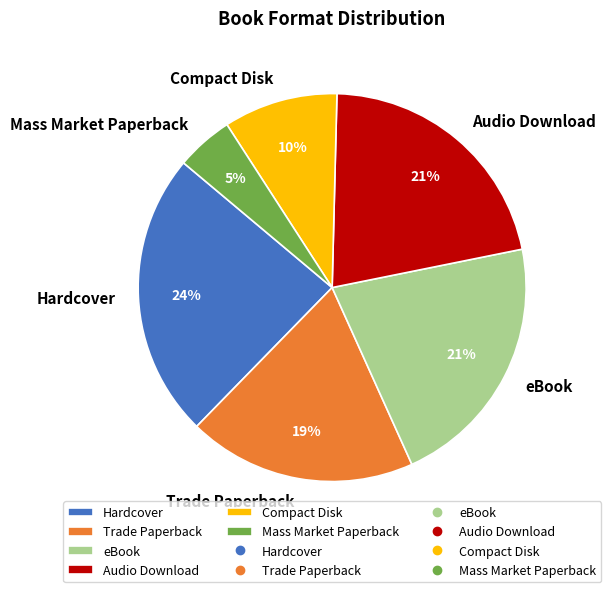

To the nearest percent, what is the difference between the largest and smallest slice percentages?

19%